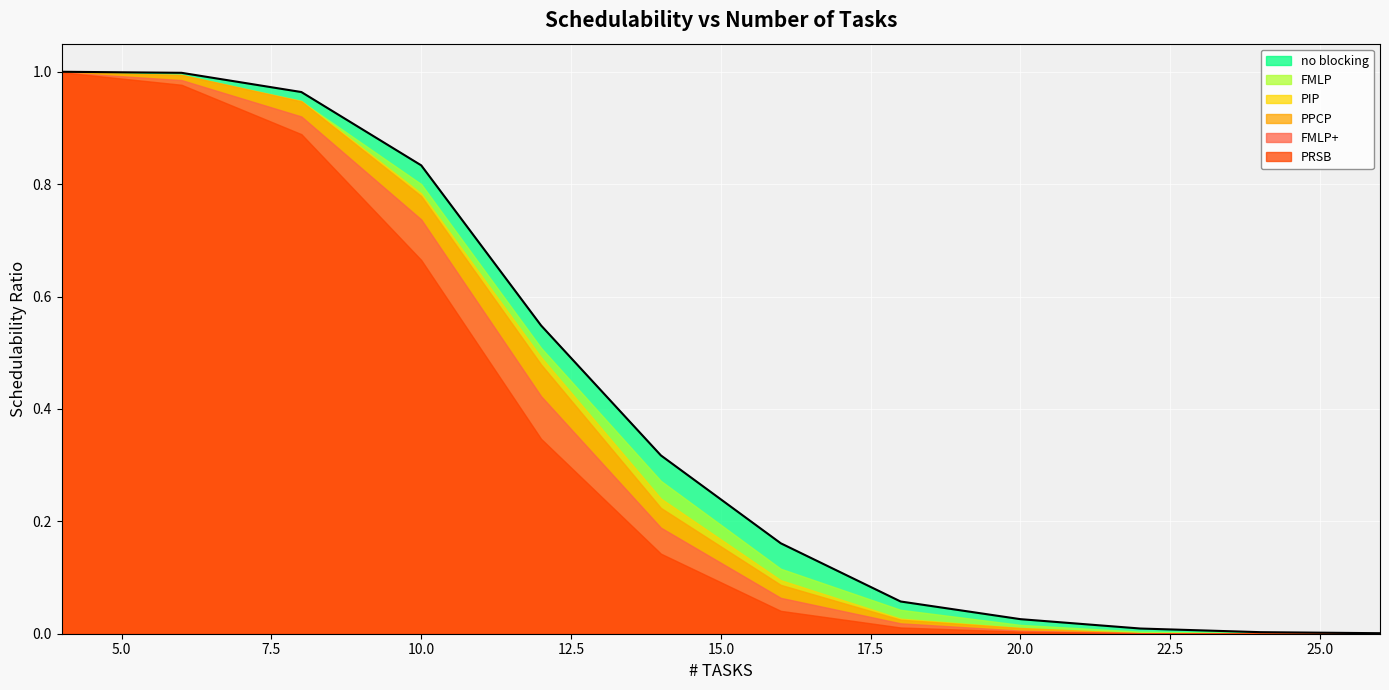

What is the difference between the maximum and second lowest values in the PPCP series?

1.0